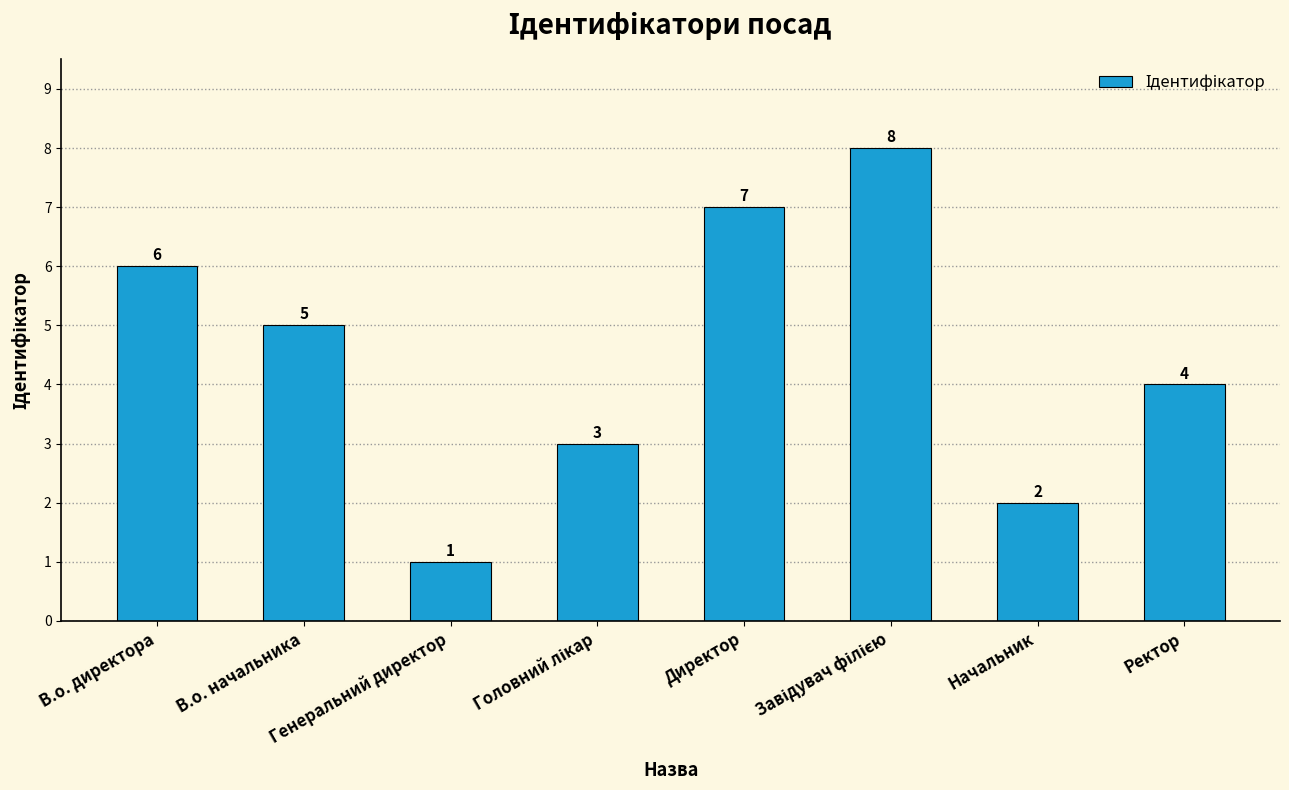

How many data points are less than 5?

4